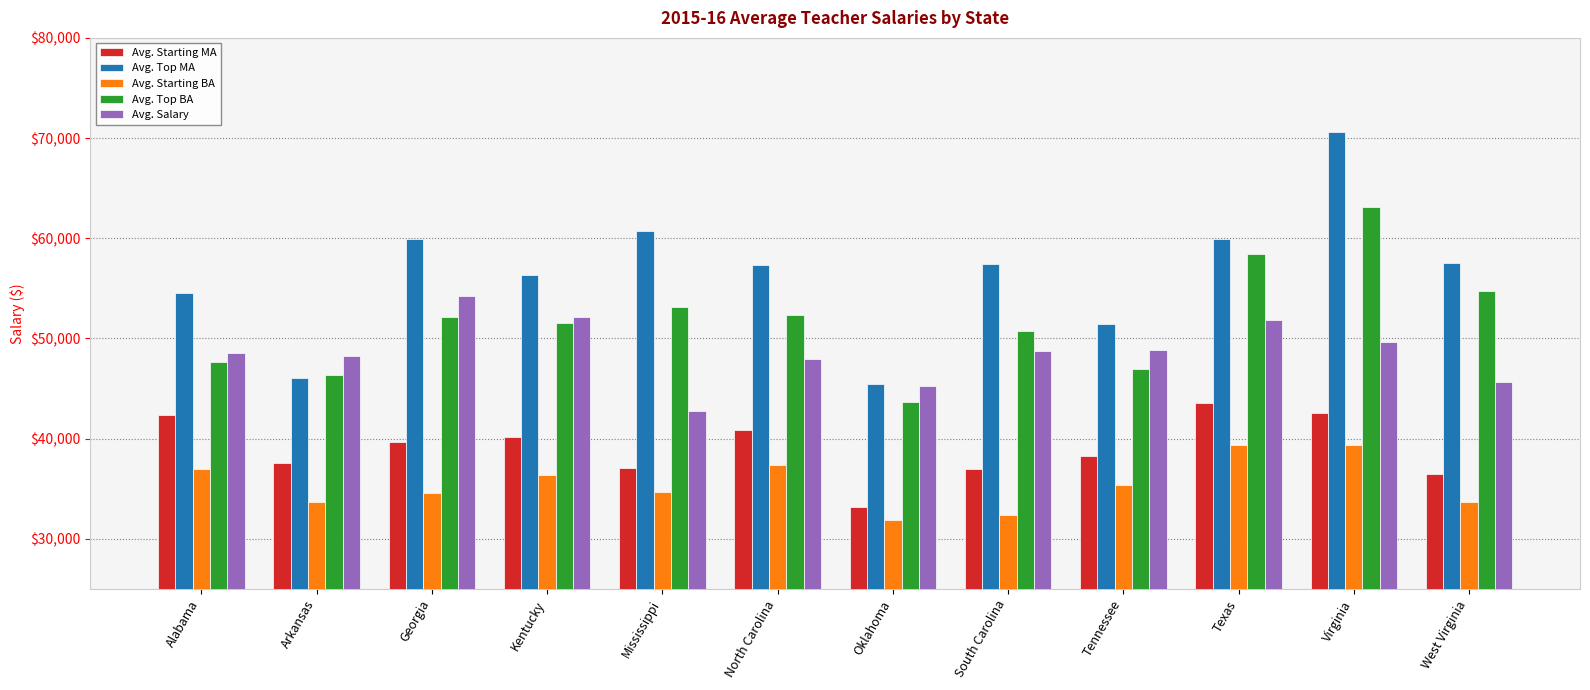

At how many categories does at least one series exceed 50775?

10